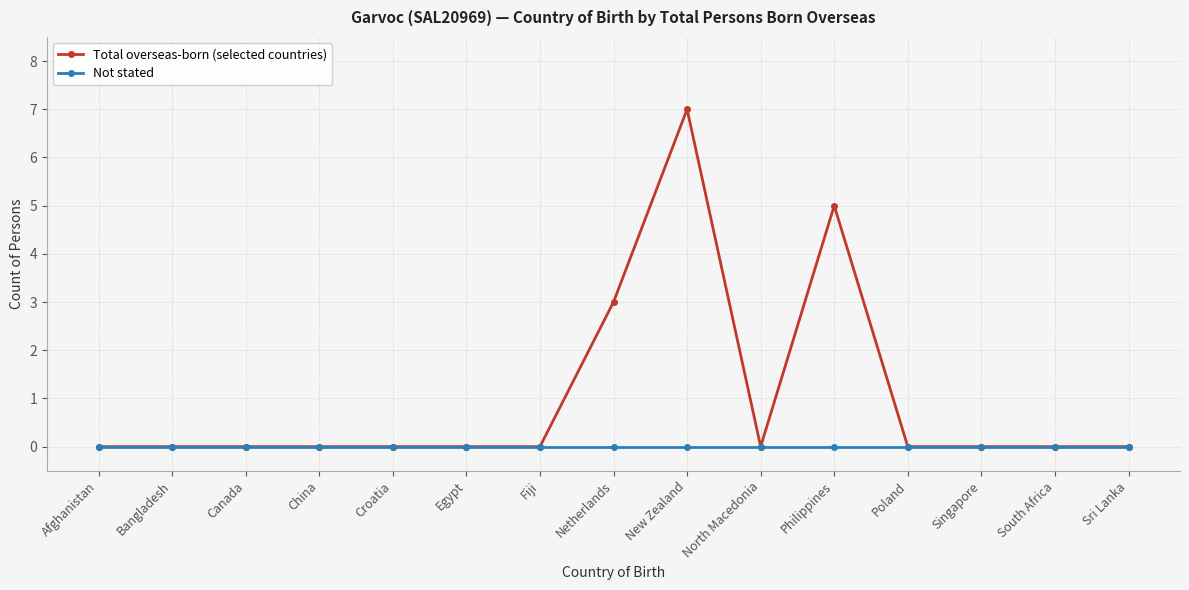

Count the Total overseas-born (selected countries) values in the range 0 to 1.

12